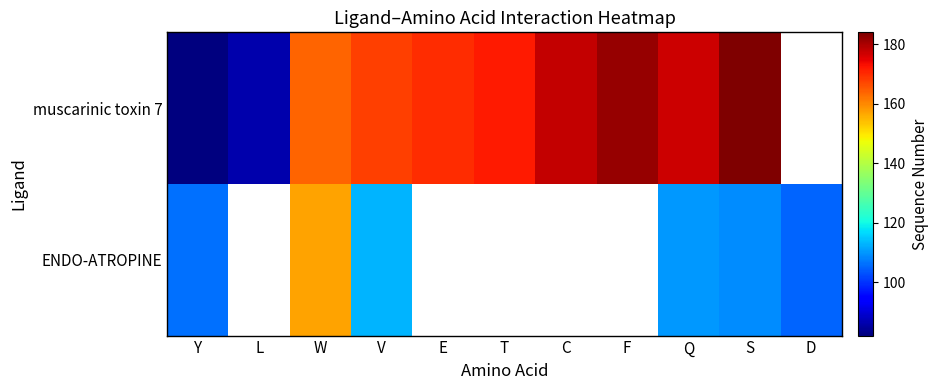

List the series in order of their overall mean, highest first.

muscarinic toxin 7, ENDO-ATROPINE